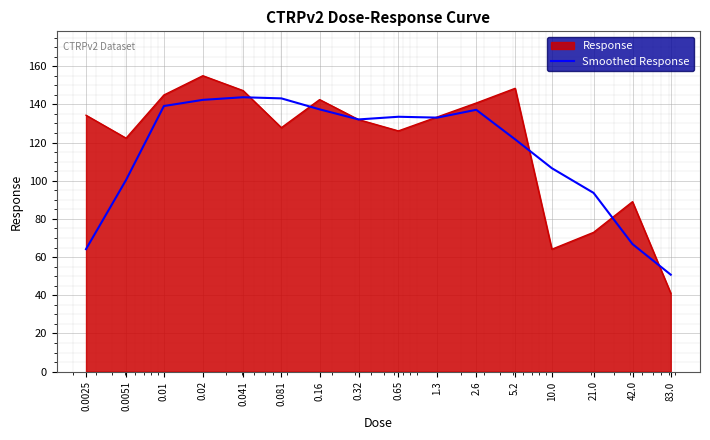

What is the smallest value displayed?

41.1